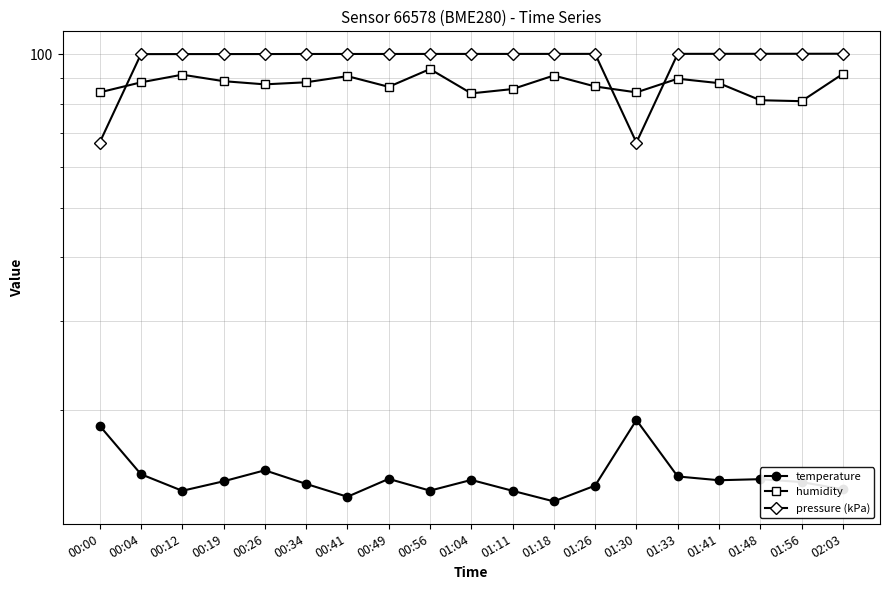

How many data points in humidity are above 87?

11